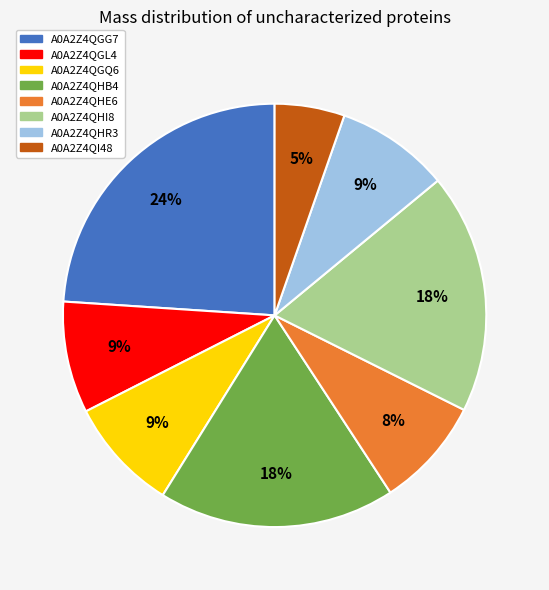

Does any single category account for the majority?

No